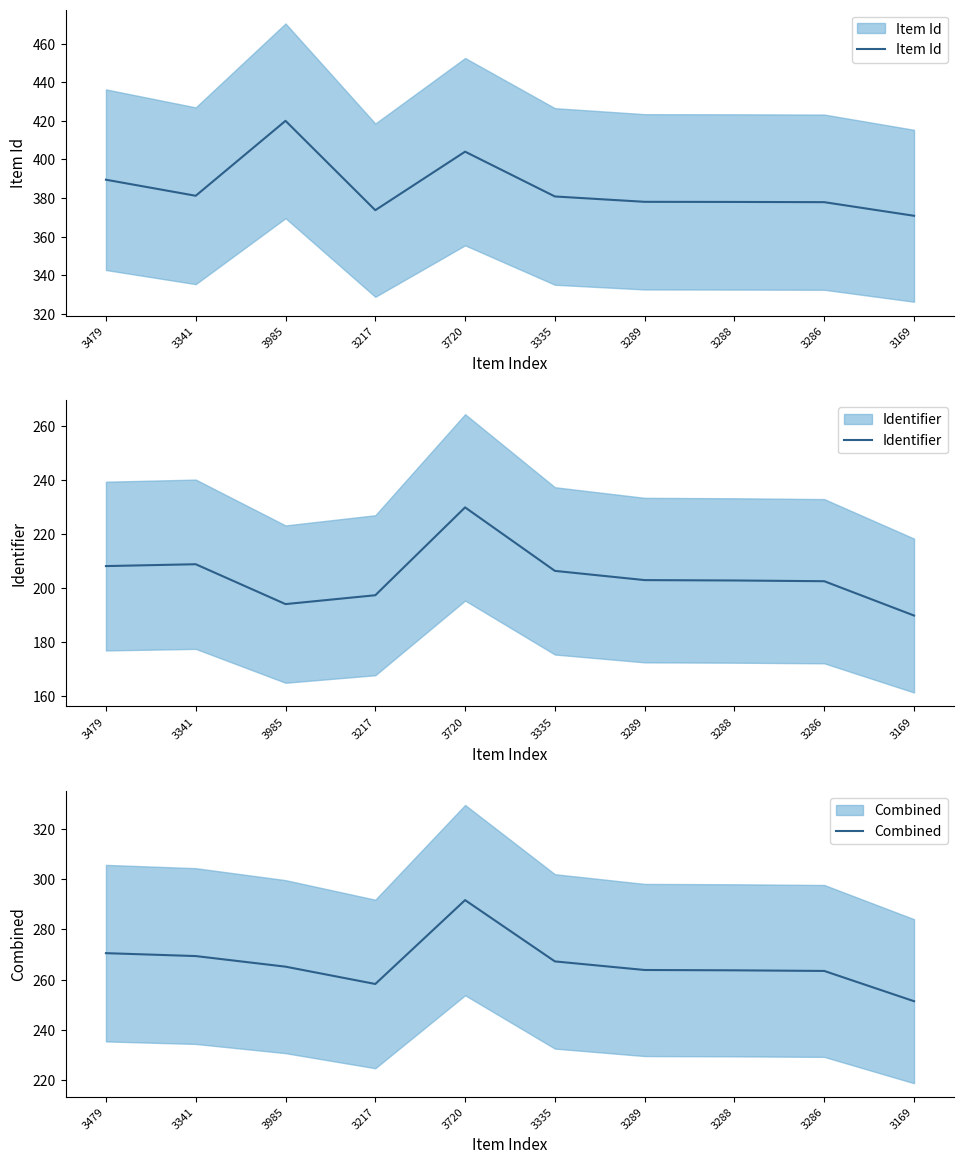

List the series in order of their overall mean, highest first.

Item Id, Combined, Identifier